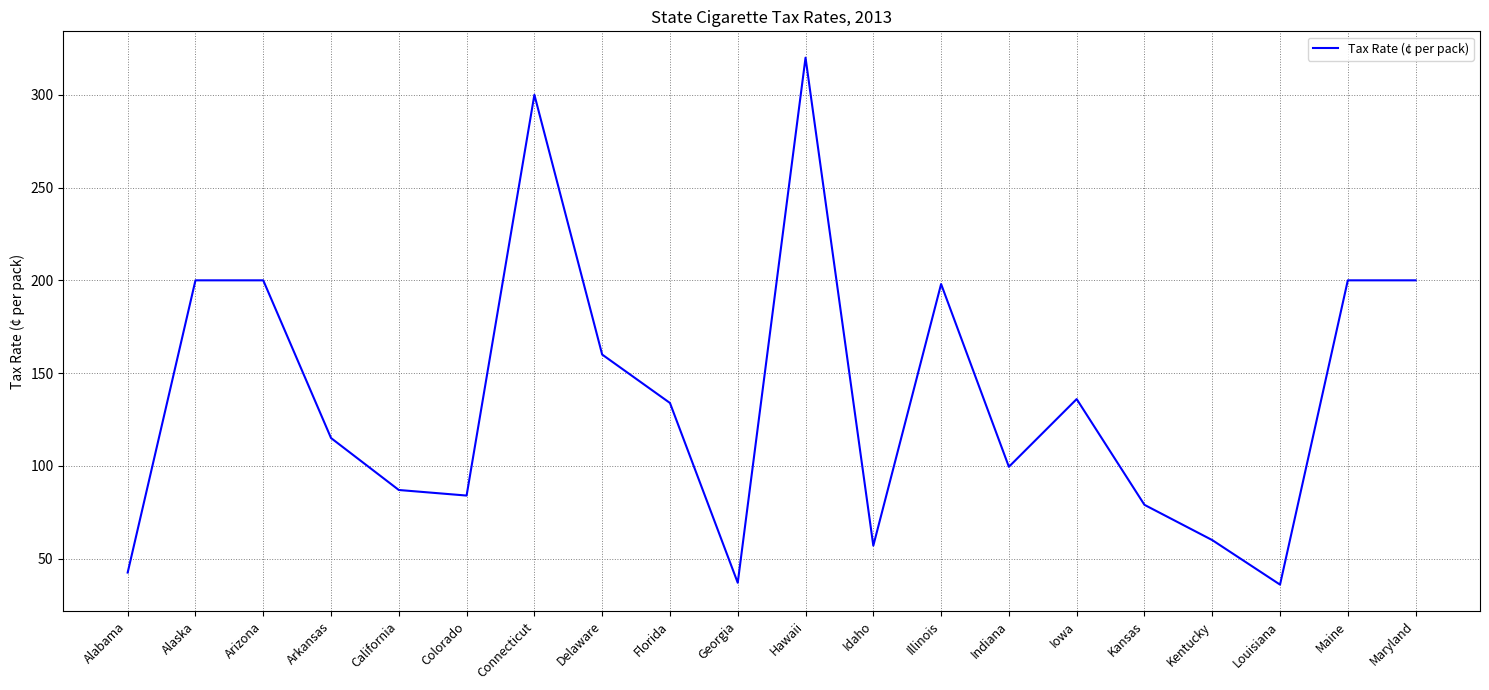

What is the greatest value displayed?

320.0